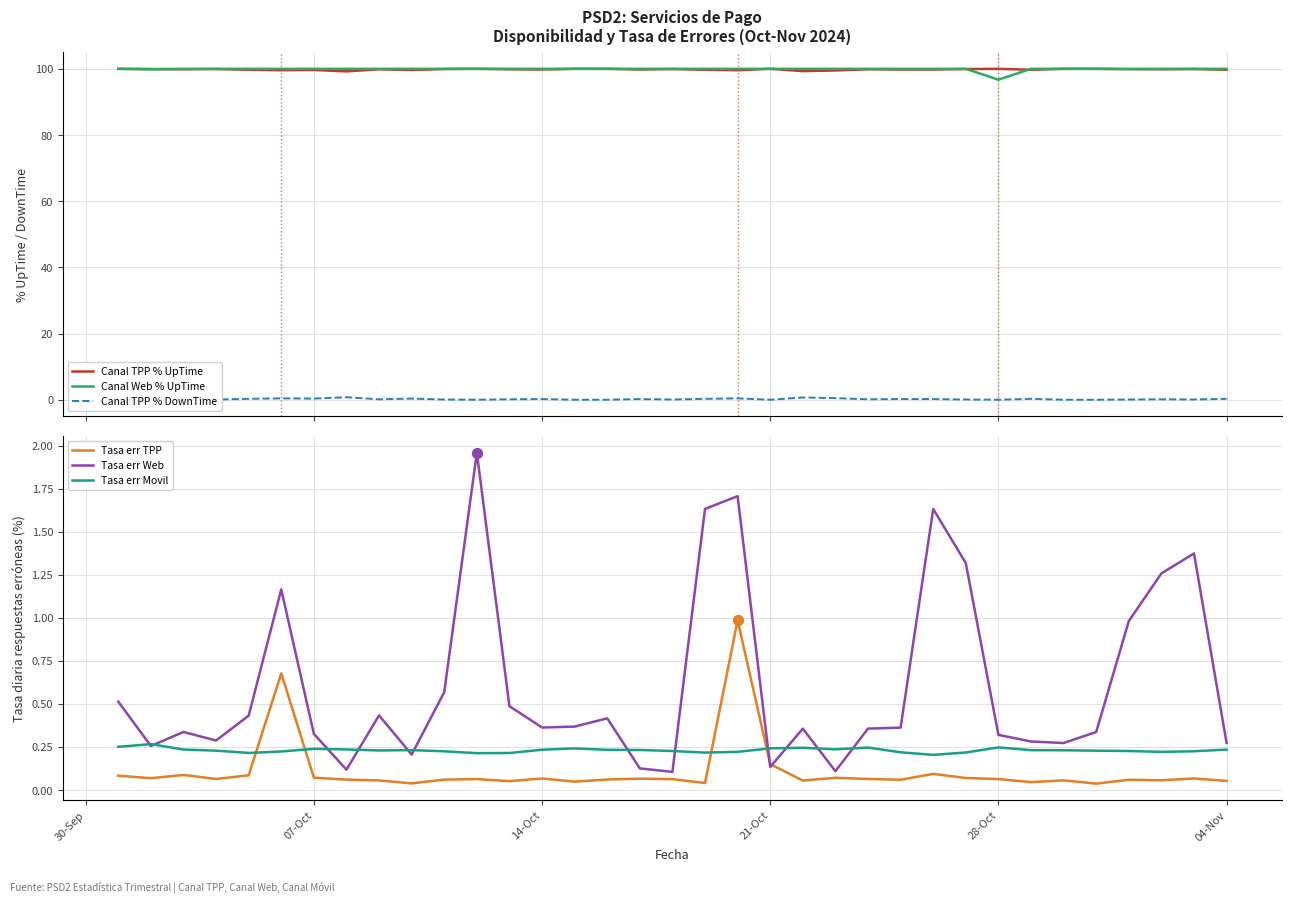

Which series contains the lowest Y value?

Canal TPP % DownTime